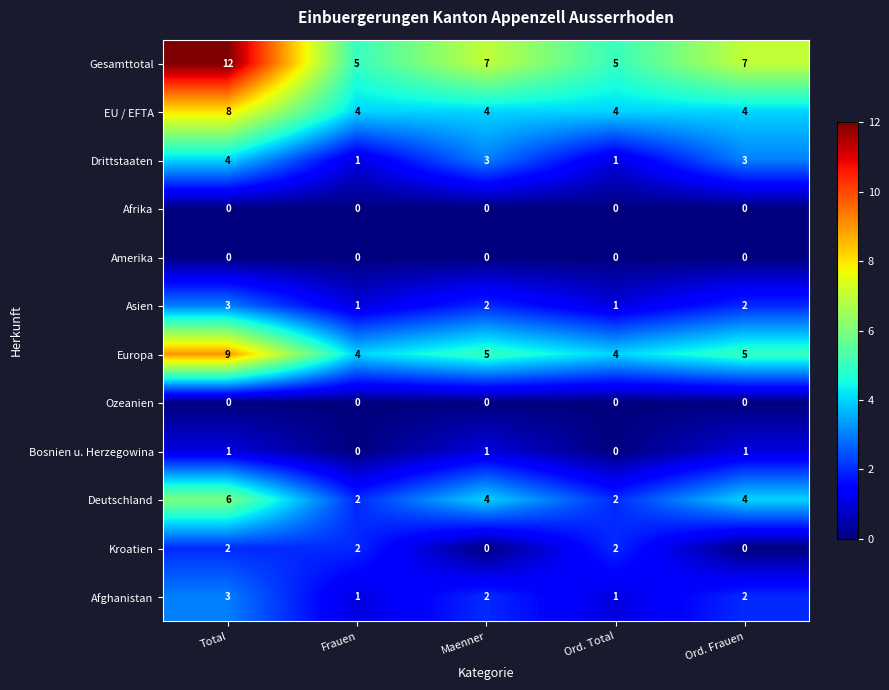

Between Total and Frauen, which series saw the biggest shift?

Gesamttotal